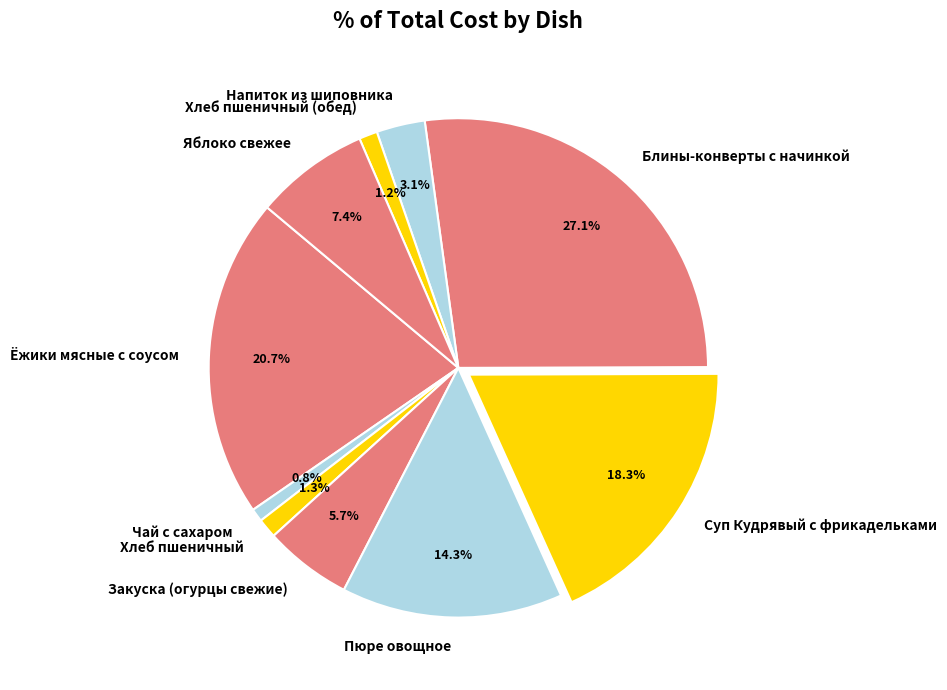

Is Напиток из шиповника the majority of the pie?

No